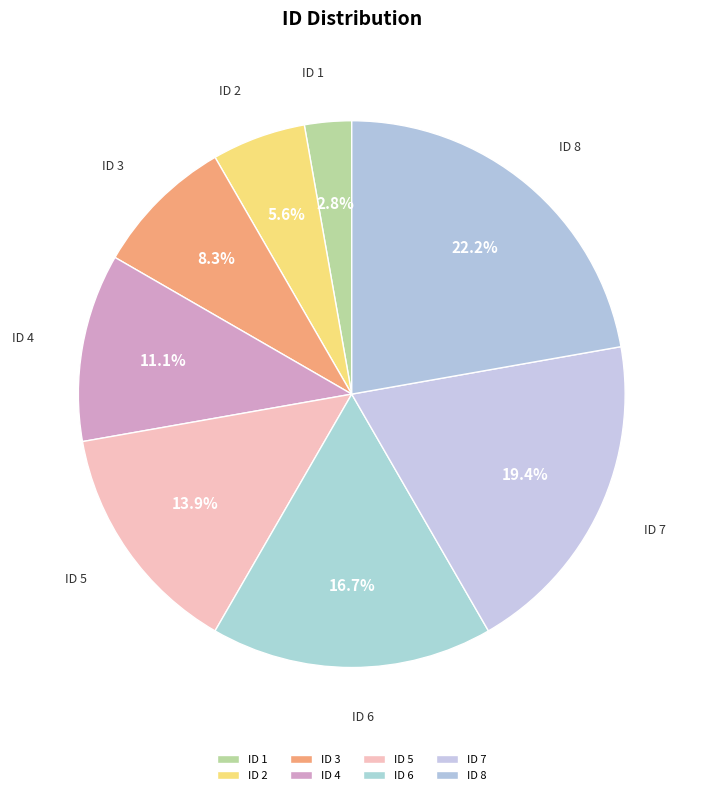

What is the total percentage of ID 8 and ID 1?

25.0%